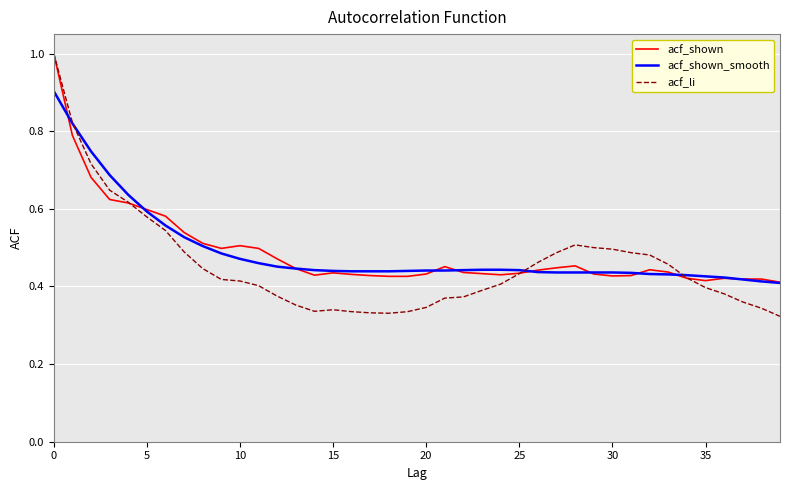

Which series has the widest spread of values?

acf_li